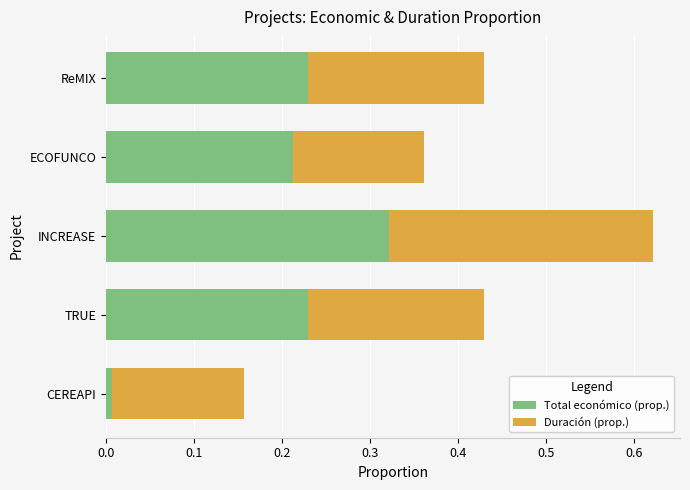

At which category is the sum across all series the highest?

INCREASE